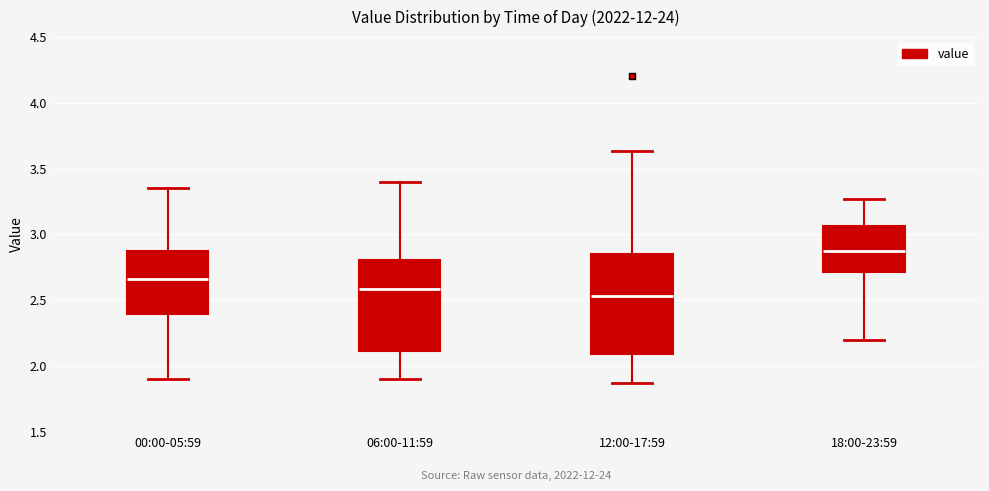

Reading left to right, transcribe this box plot: for each box, give where its median line is, the range the box spans, and where its two whiskers end, as read against the y-axis. The values are not printed on the chart, so give them approximately, as read against the axis.

00:00-05:59: median 2.65, box 2.40 to 2.85, whiskers 1.90 to 3.35
06:00-11:59: median 2.60, box 2.10 to 2.80, whiskers 1.90 to 3.40
12:00-17:59: median 2.55, box 2.10 to 2.85, whiskers 1.85 to 3.65
18:00-23:59: median 2.90, box 2.70 to 3.05, whiskers 2.20 to 3.25